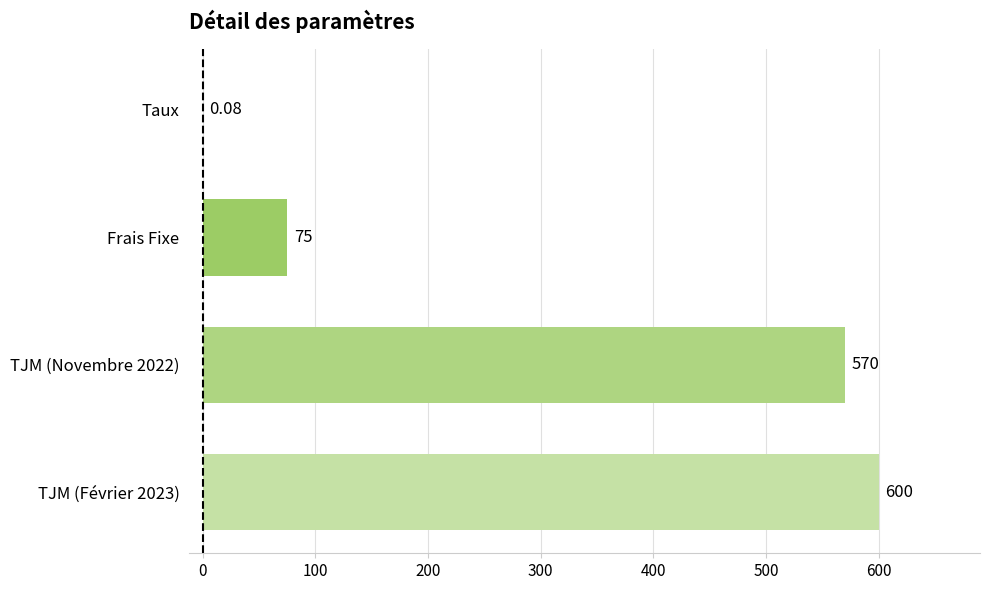

What is the sum of all values?

1245.1